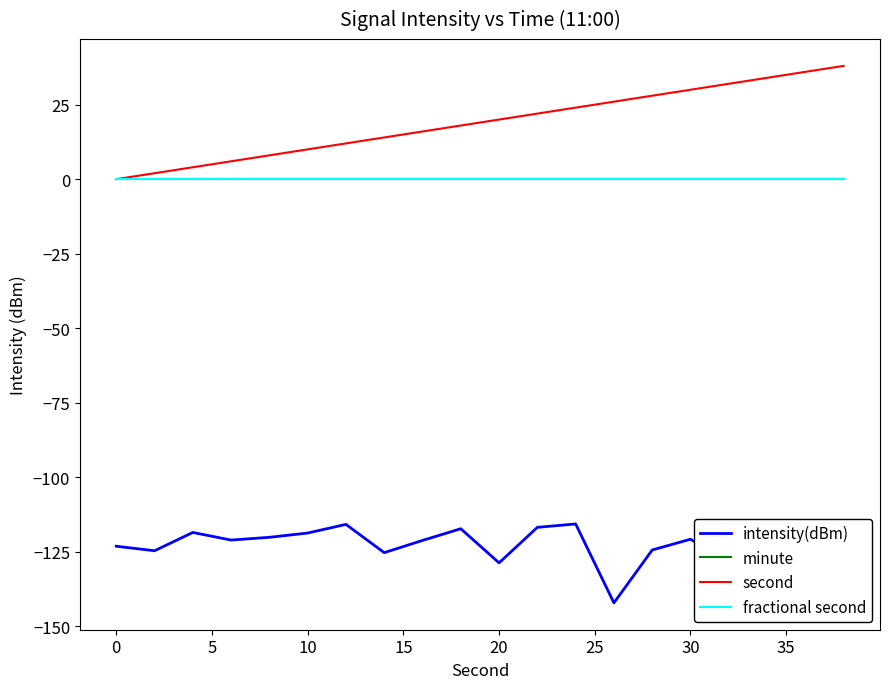

Reading left to right, transcribe all the data shown in this chart.

intensity(dBm): -123.1	-124.6	-118.5	-121.1	-120.1	-118.7	-115.8	-125.3	-121.2	-117.3	-128.7	-116.8	-115.7	-142.1	-124.4	-120.8	-128.4	-119.3	-116.2	-135.6
minute: 0.0	0.0	0.0	0.0	0.0	0.0	0.0	0.0	0.0	0.0	0.0	0.0	0.0	0.0	0.0	0.0	0.0	0.0	0.0	0.0
second: 0.0	2.0	4.0	6.0	8.0	10.0	12.0	14.0	16.0	18.0	20.0	22.0	24.0	26.0	28.0	30.0	32.0	34.0	36.0	38.0
fractional second: 0.0	0.0	0.0	0.0	0.0	0.0	0.0	0.0	0.0	0.0	0.0	0.0	0.0	0.0	0.0	0.0	0.0	0.0	0.0	0.0